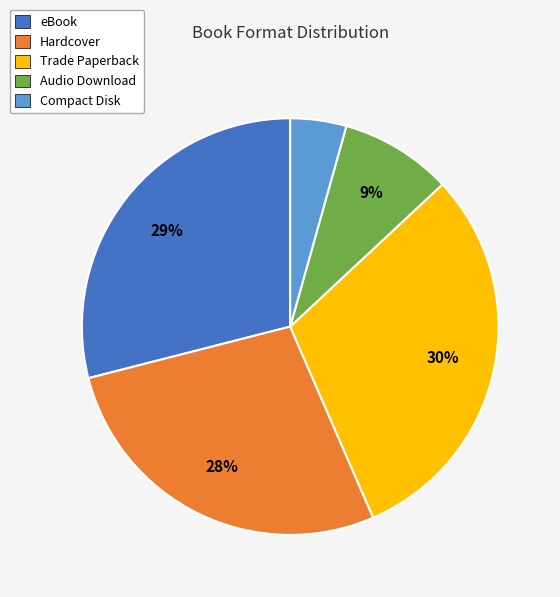

Between Compact Disk and Audio Download, which is larger?

Audio Download